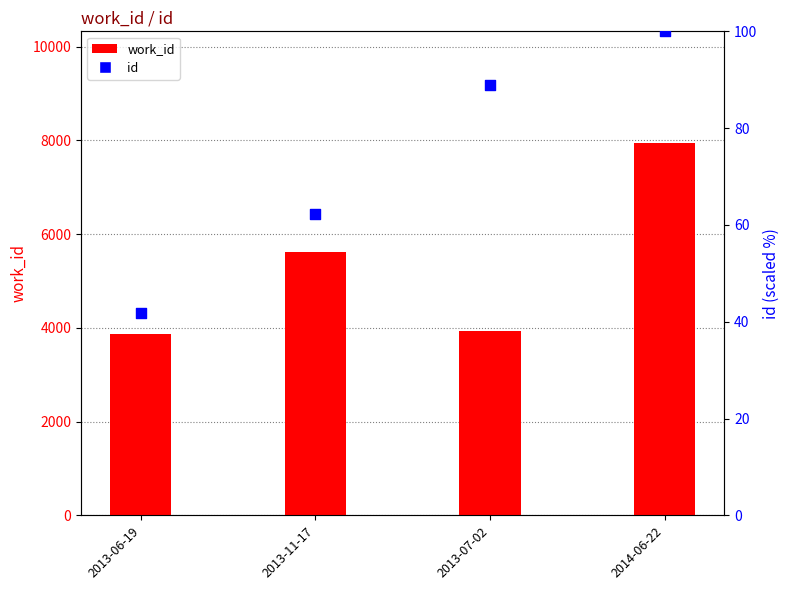

At which category is the sum across all series the highest?

2014-06-22